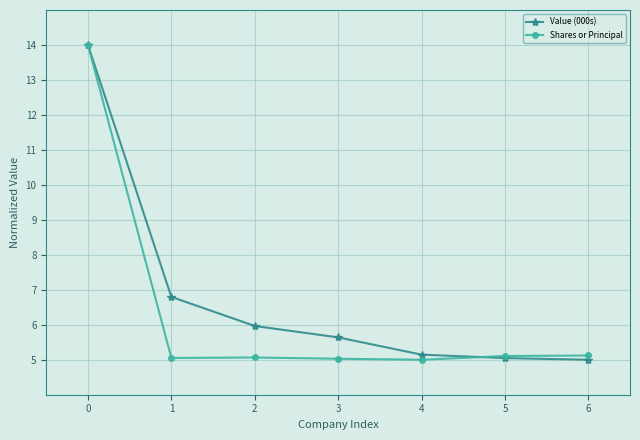

What is the value of the Value (000s) point at the 6th from the left?

5.0